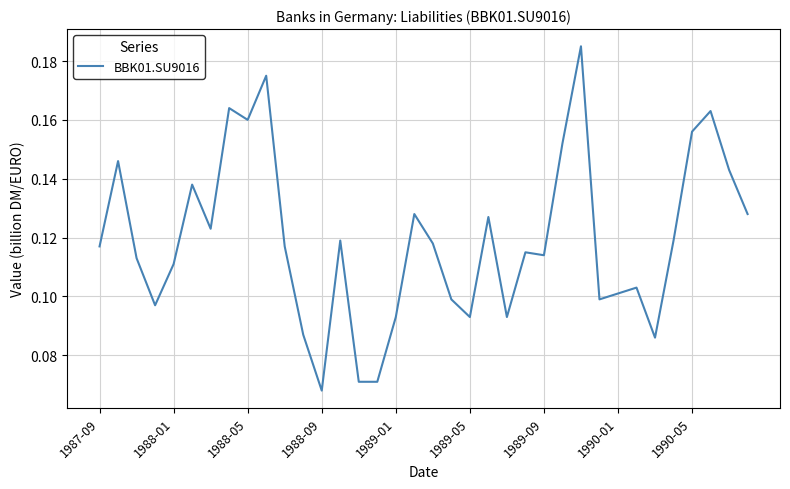

Does the chart display data point markers on the line(s)?

No